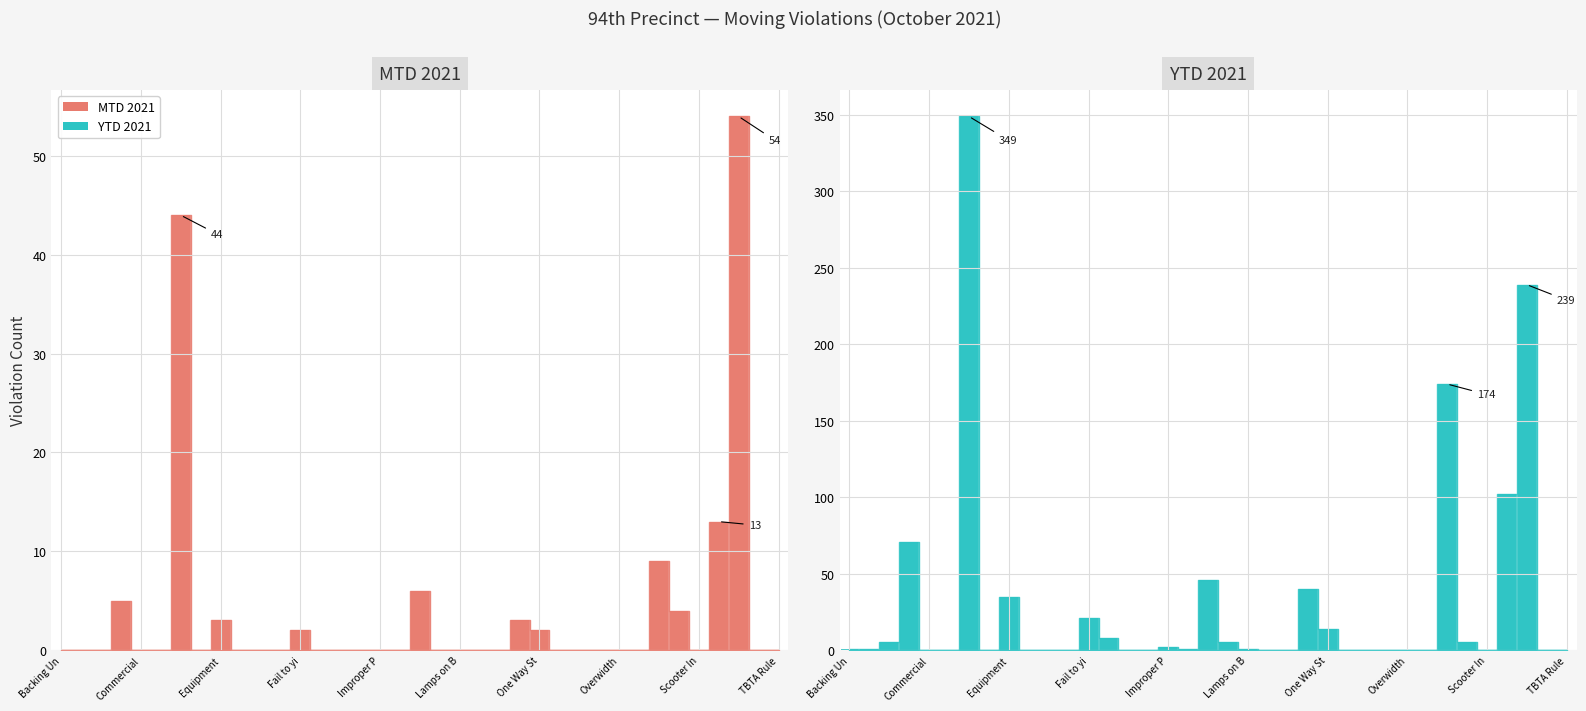

Is the value of YTD 2021 at Overheight greater than the value of MTD 2021 at Seat Belt?

No